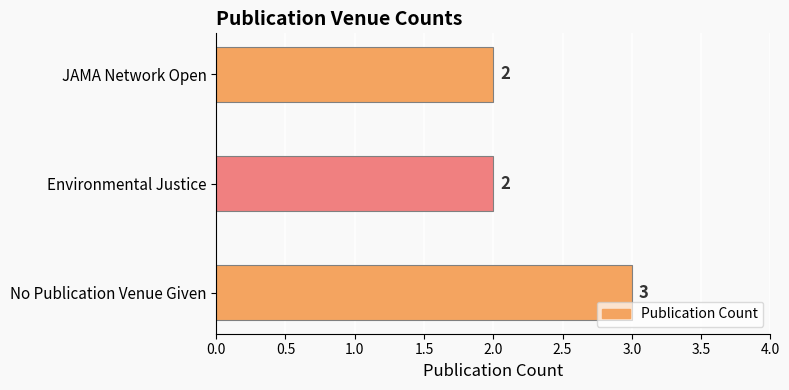

Reading bottom to top, transcribe all the data shown in this chart.

3	2	2